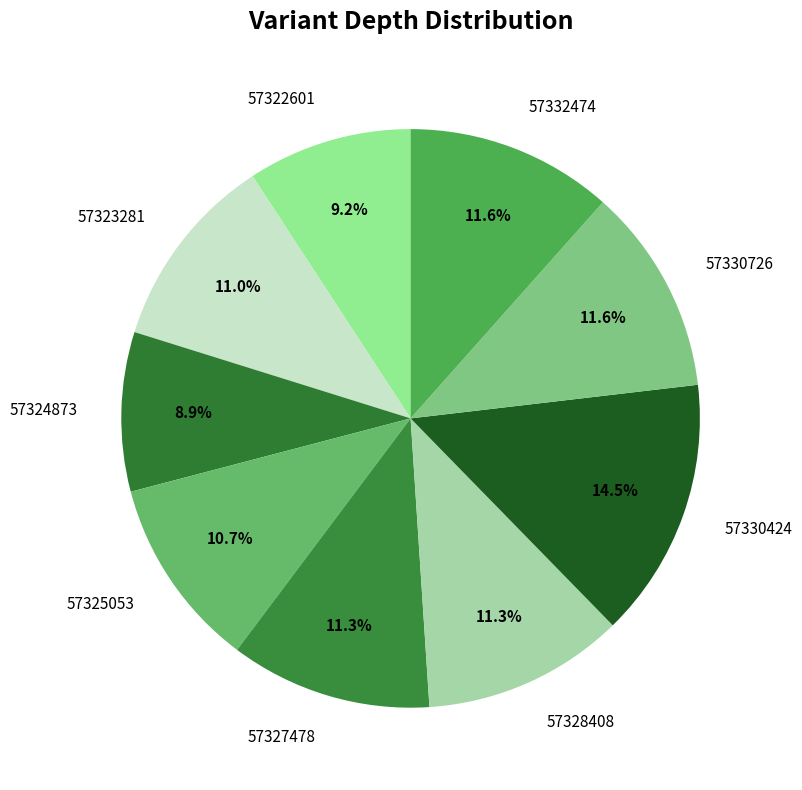

Which has a higher value, 57330726 or 57330424?

57330424